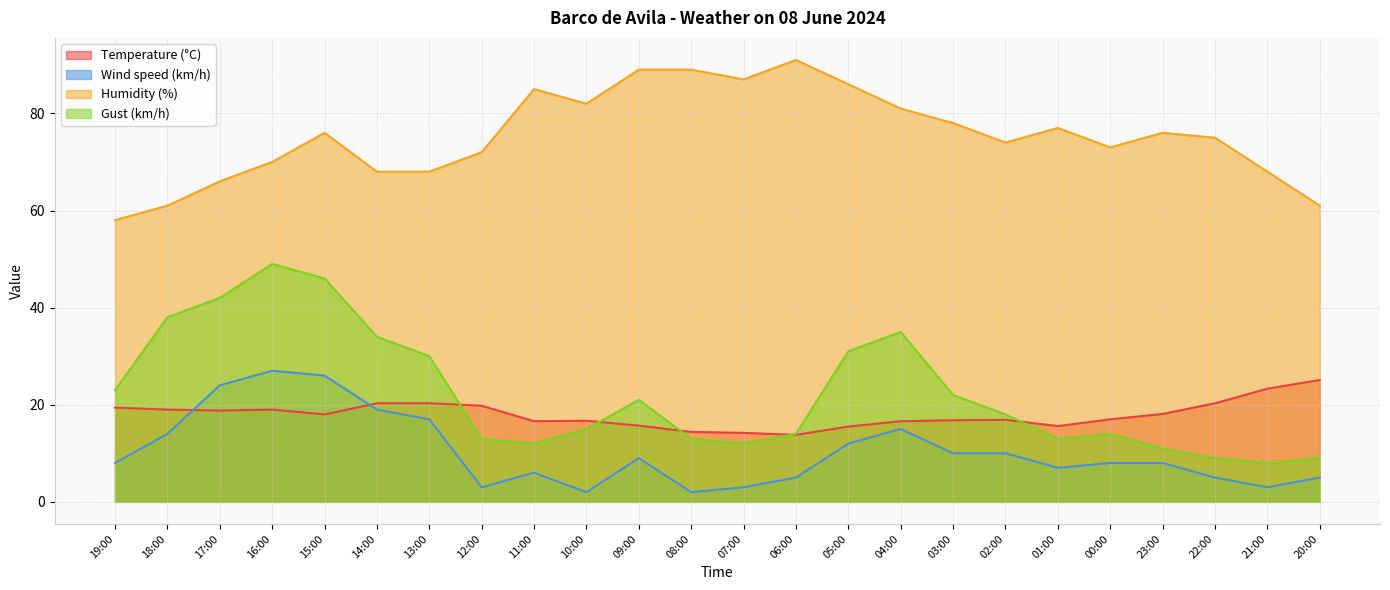

Which label corresponds to the largest value in the chart?

06:00